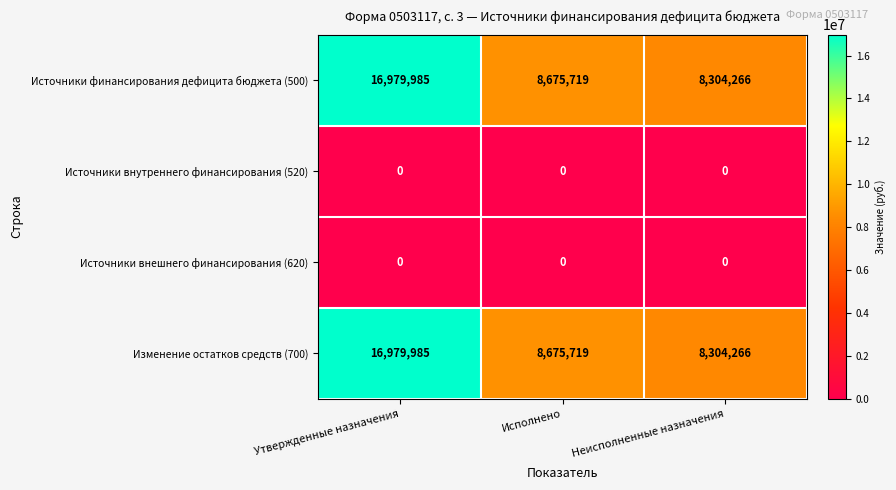

List the labels in order of Источники финансирования дефицита бюджета (500) value, smallest first.

Неисполненные назначения, Исполнено, Утвержденные назначения